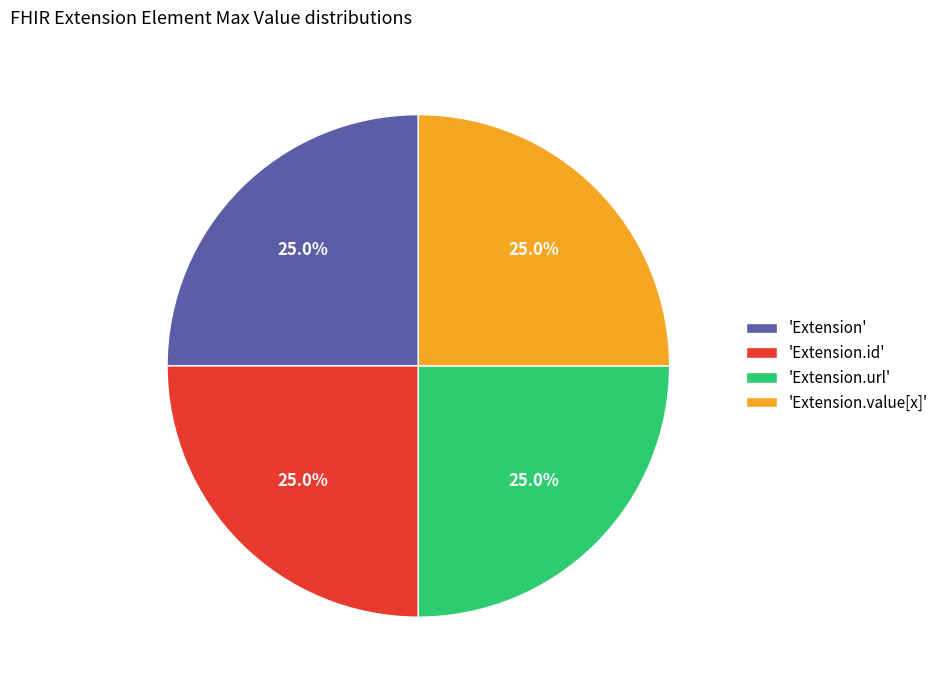

Count the number of slices in the pie.

4